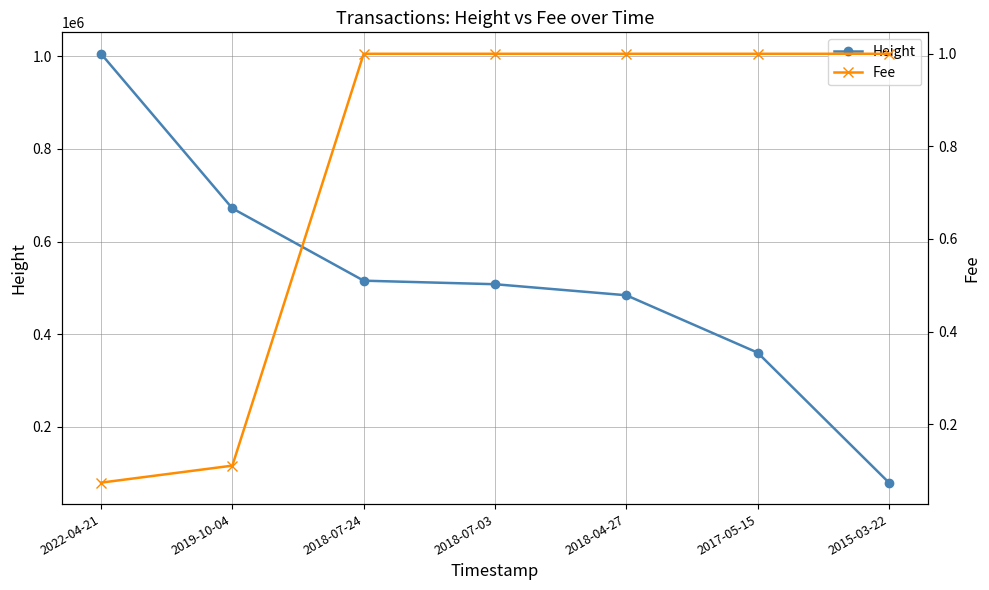

What is the spread (max minus min) of values at 2018-07-24?

515722.0